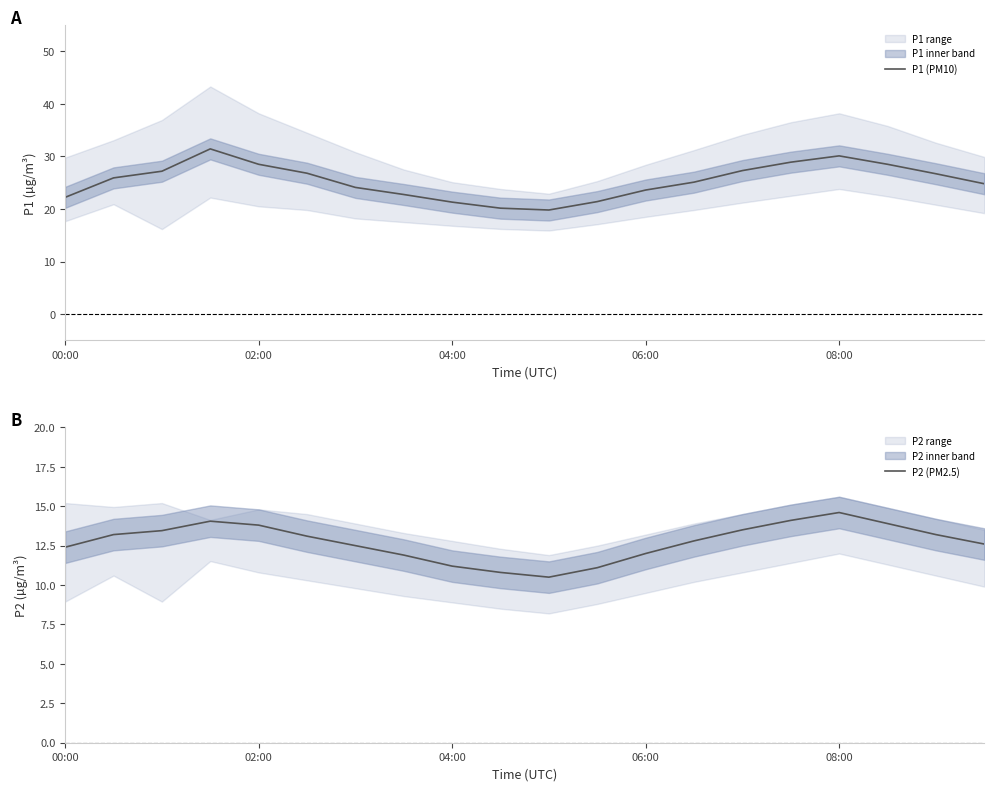

The value of P1 (PM10) at 02:00 is 9.3. True or false?

False